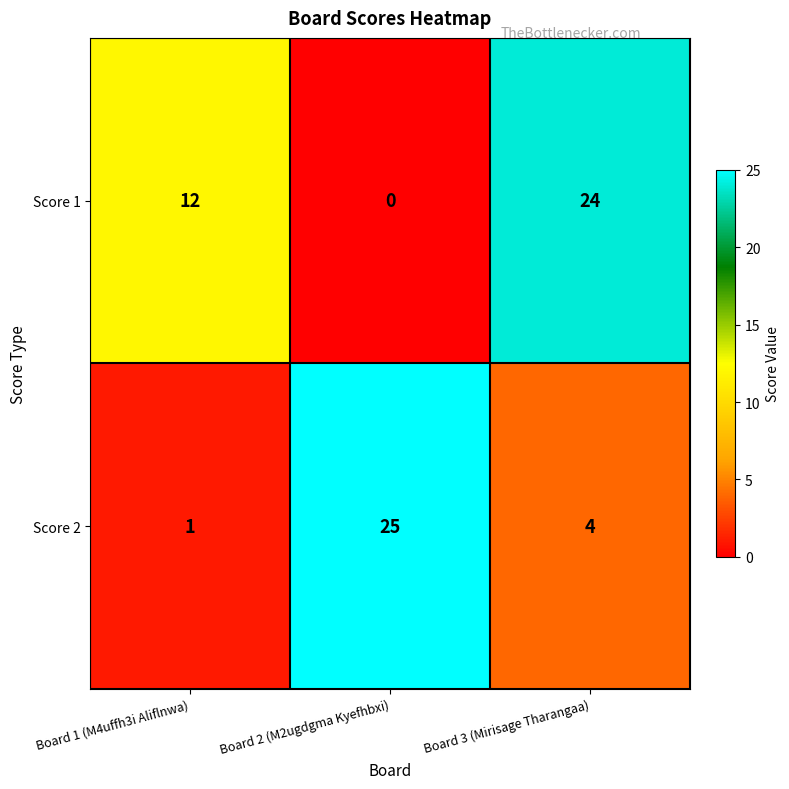

At which category is the sum across all series the highest?

Board 3 (Mirisage Tharangaa)